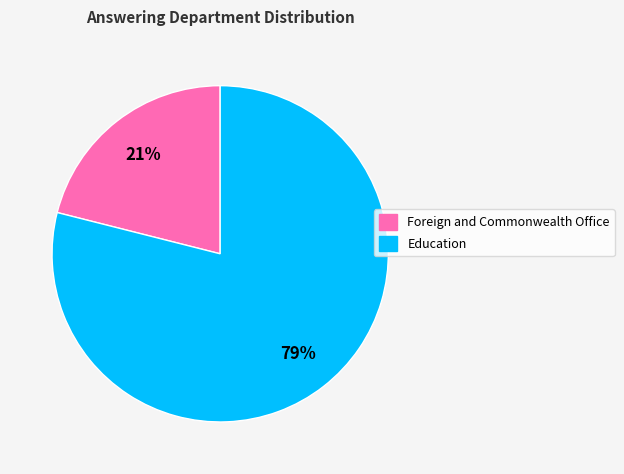

To the nearest percent, what is the average slice percentage?

50%